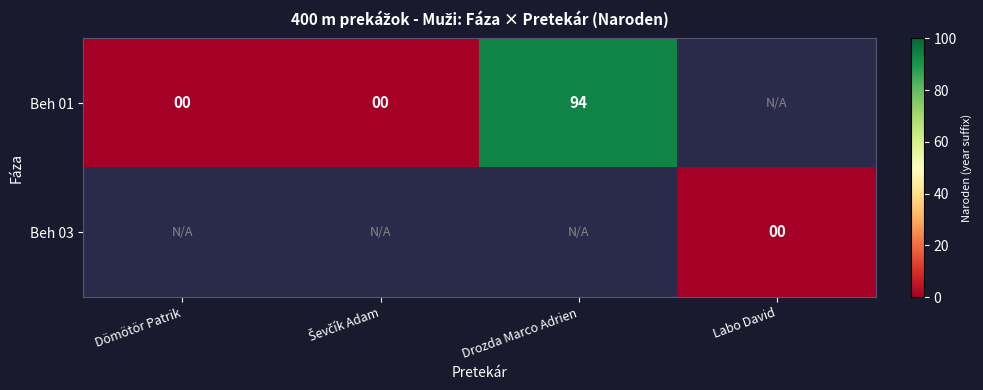

Is it true that Beh 01 equals 94 at Drozda Marco Adrien?

True